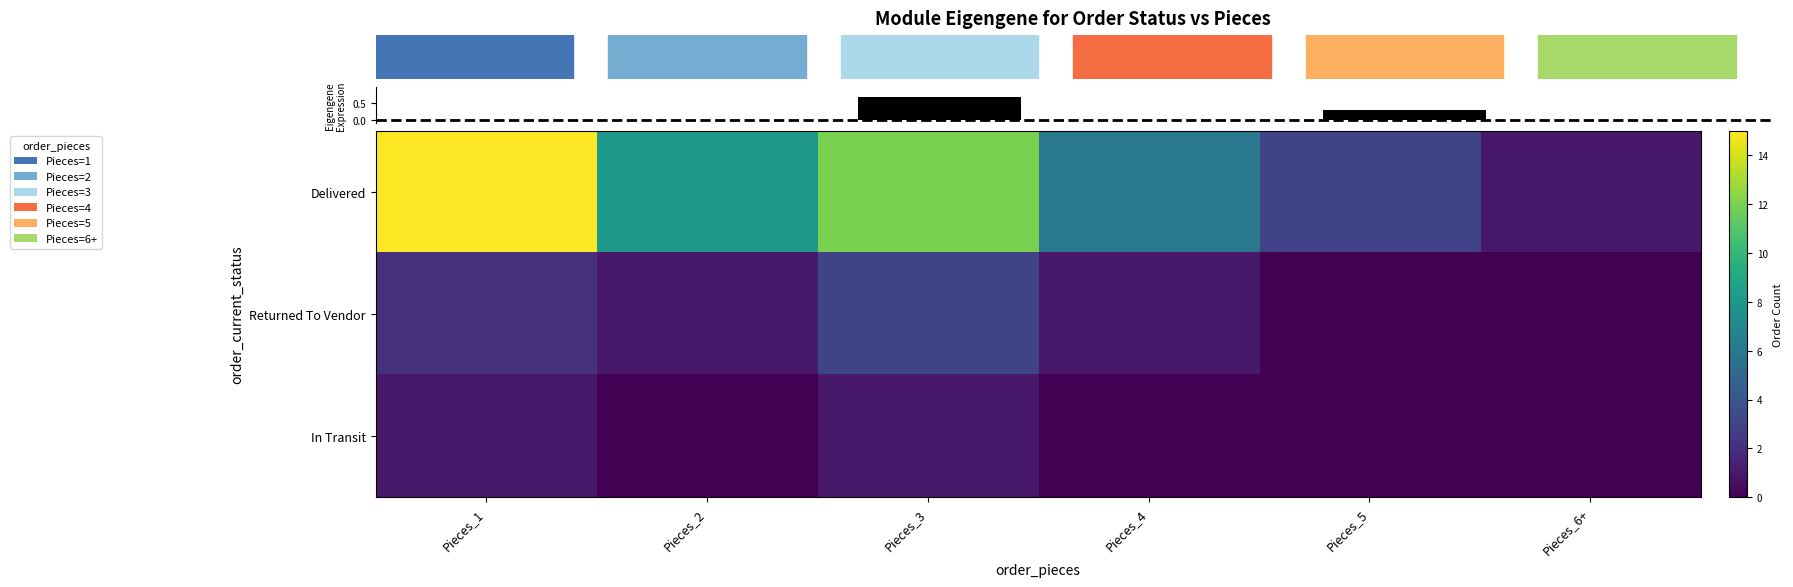

At 5, list the series in order from smallest to largest.

row_1, row_2, row_0